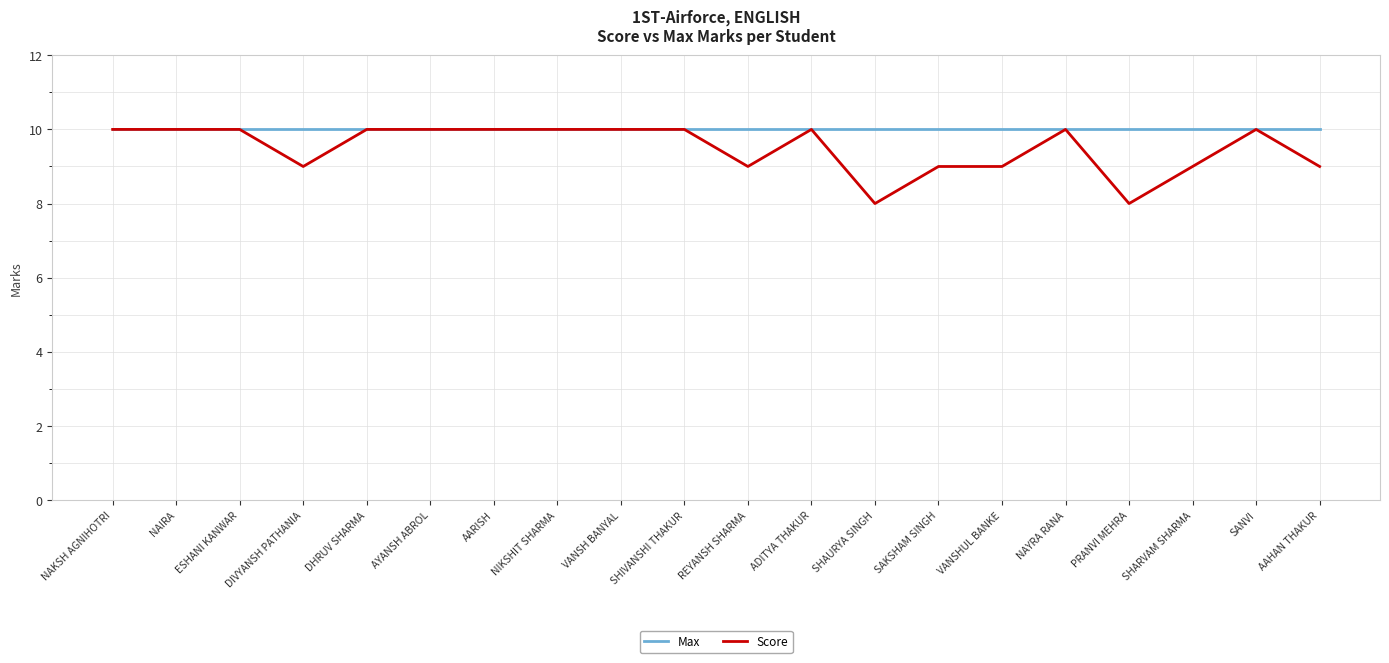

What position from the left is DIVYANSH PATHANIA?

4